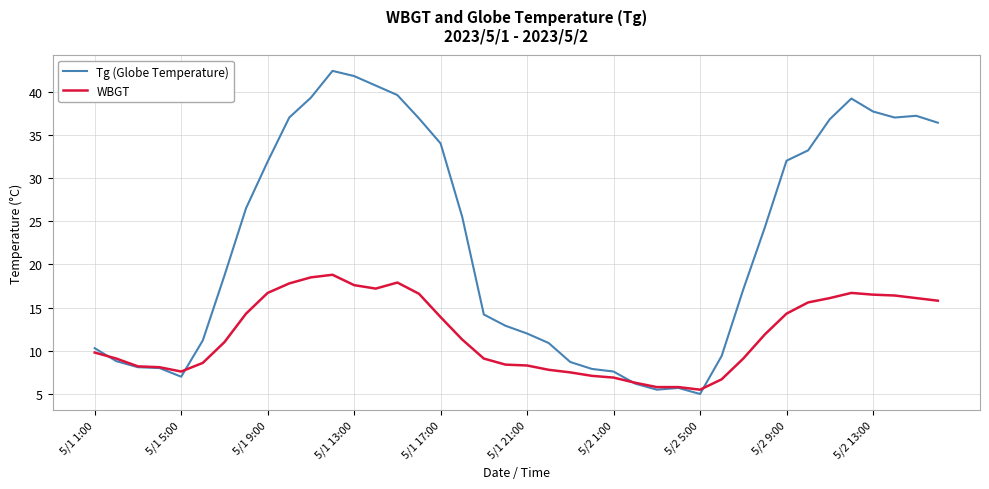

Which series has the widest spread of values?

Tg (Globe Temperature)